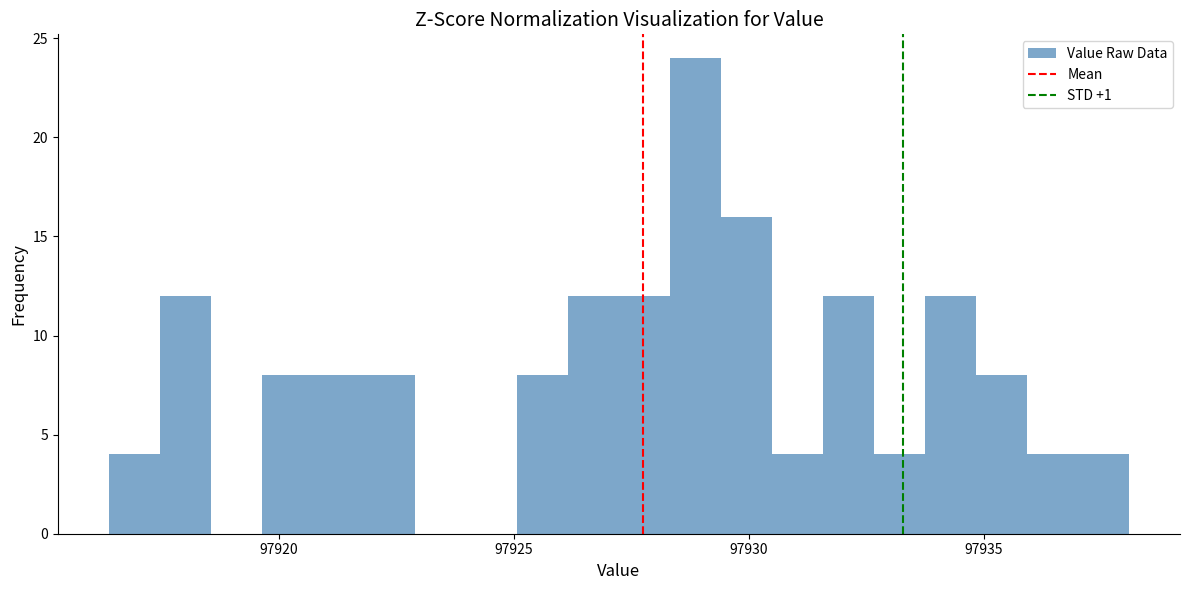

Around what value on the x-axis is the tallest bar? Give the approximate position of its centre, as read against the axis.

97929.0